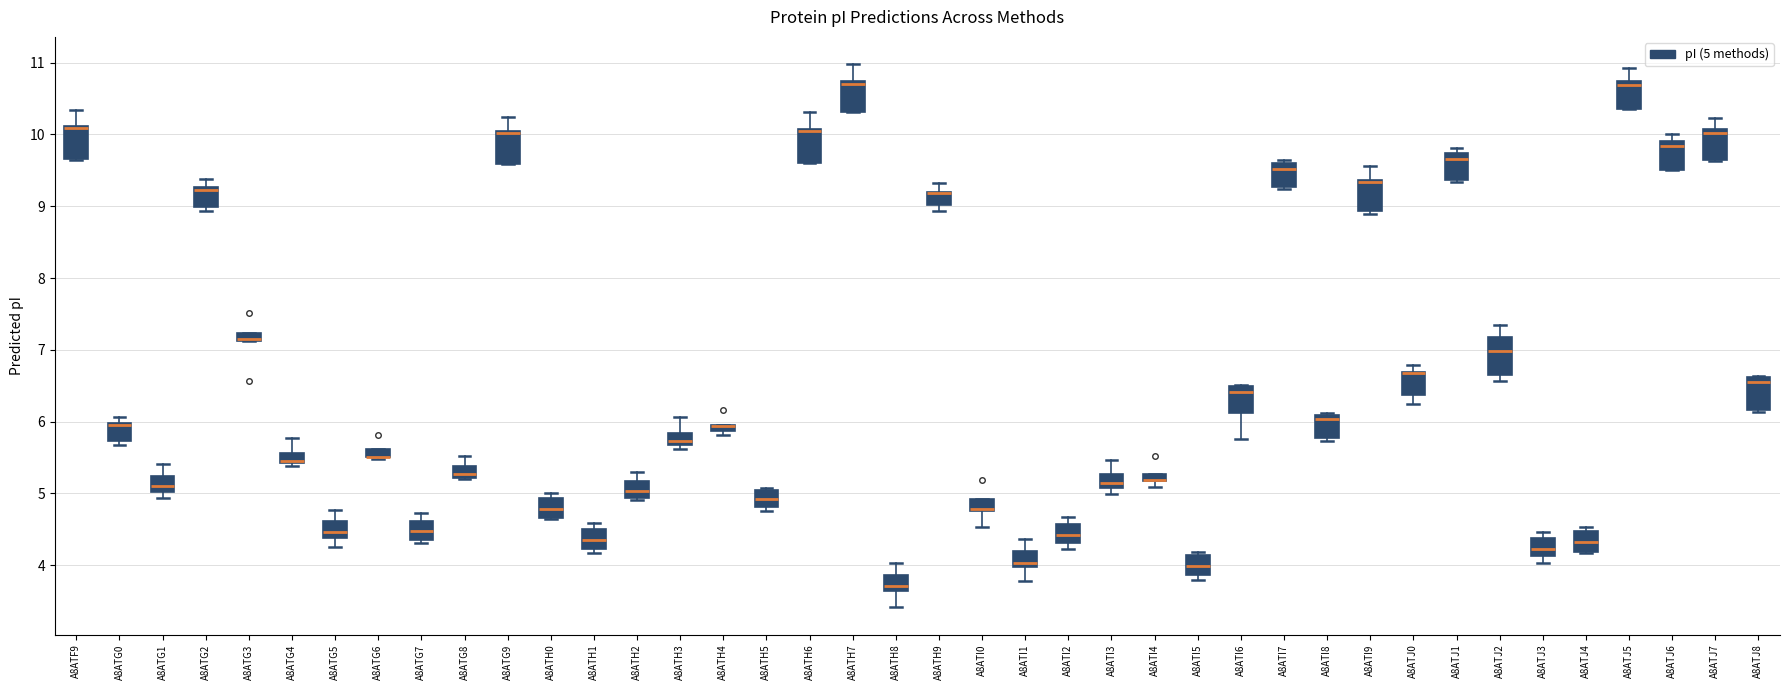

Where does the lower whisker of the box for A8ATJ0 end on the y-axis? The values are not printed on the chart, so give them approximately, as read against the axis.

6.2